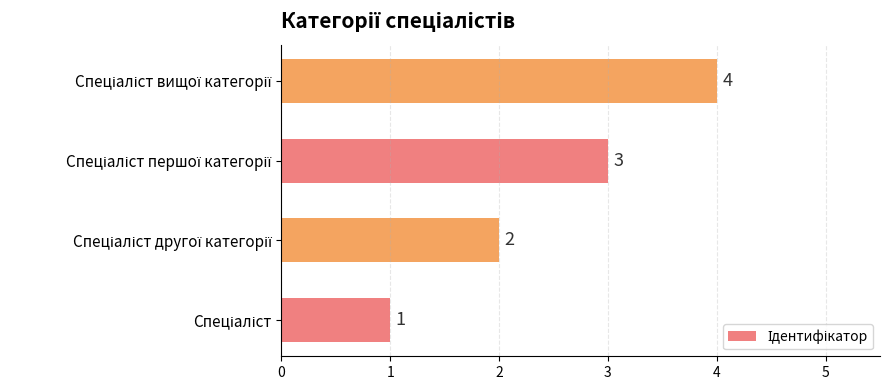

What is the maximum value shown in the chart?

4